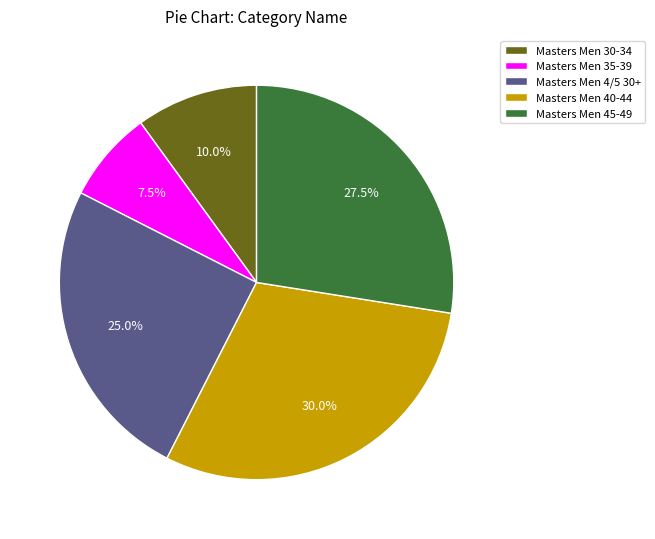

To the nearest percent, what is the difference between the Masters Men 35-39 and Masters Men 30-34 slice percentages?

2%